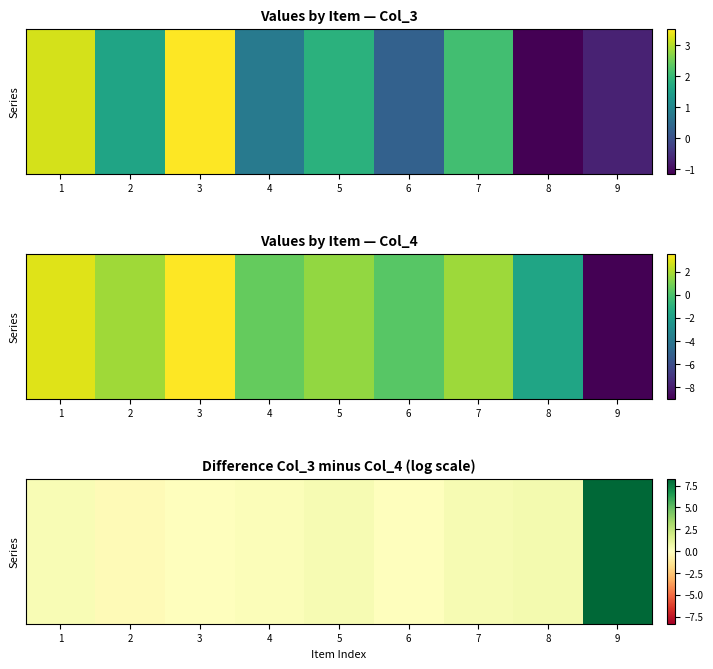

Count the number of data series in this chart.

1